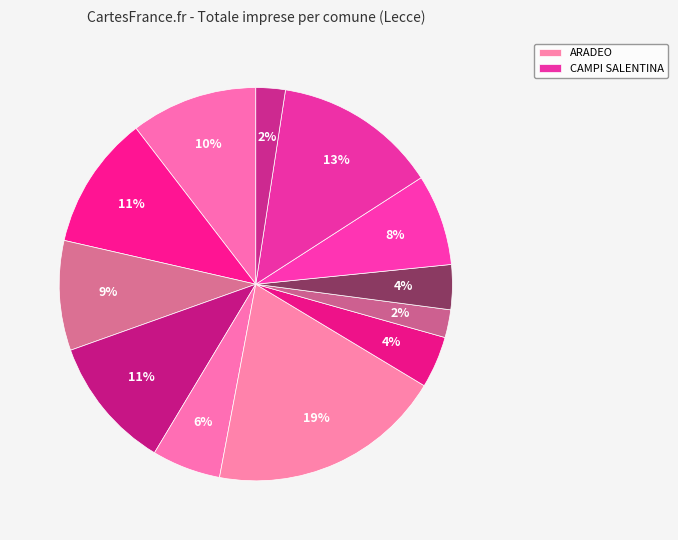

How many slices are in this pie chart?

12